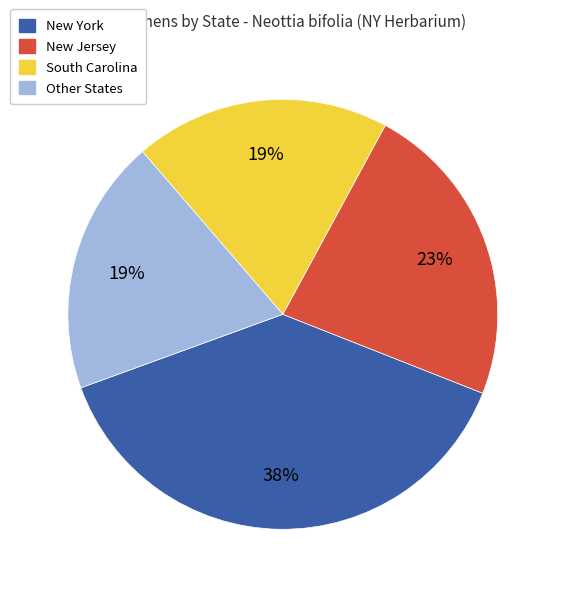

Which has a higher value, New York or Other States?

New York